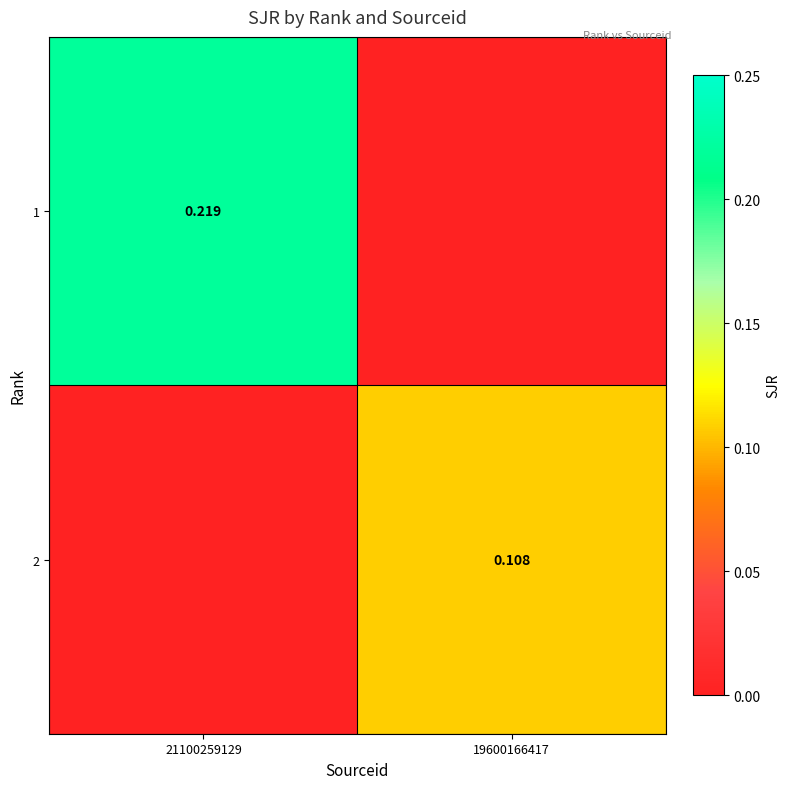

At which category is the sum across all series the highest?

21100259129